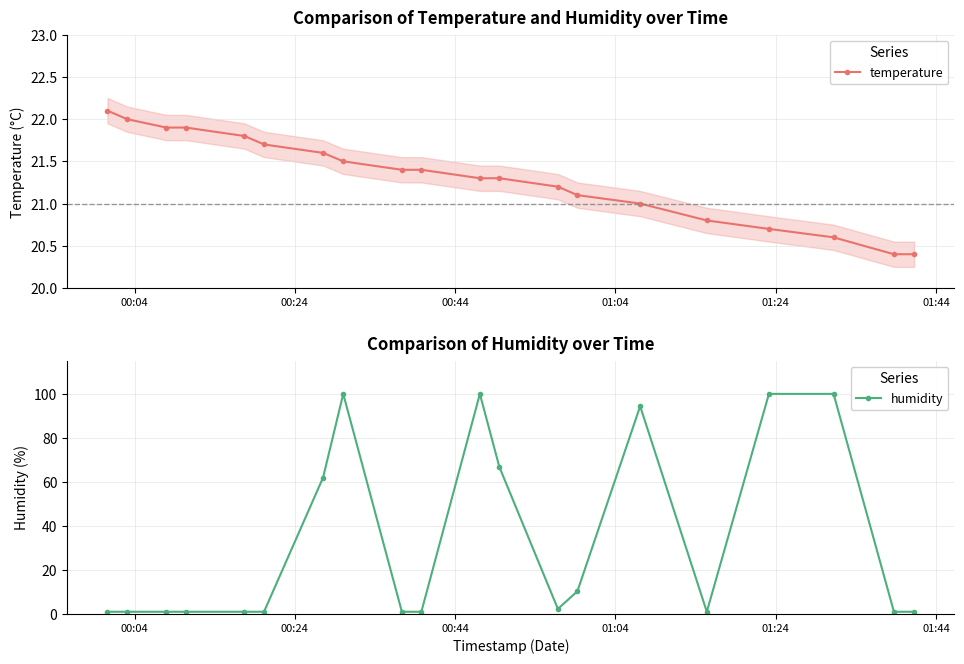

What is the maximum value shown in the chart?

99.9